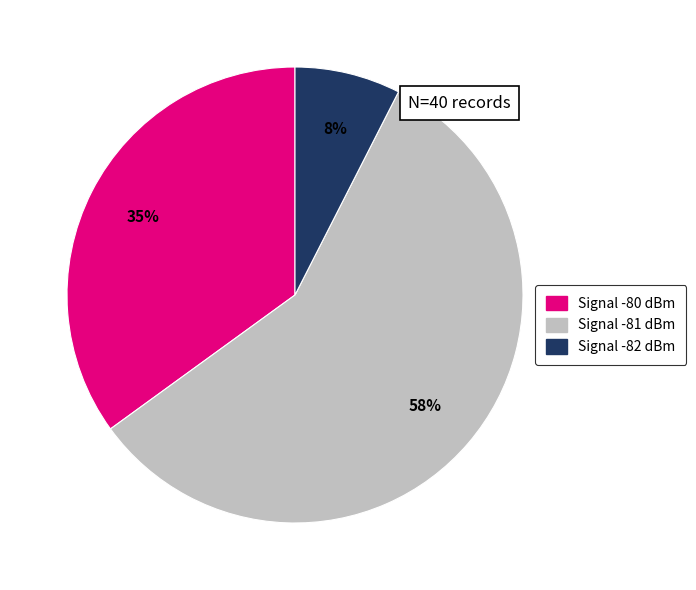

Is it true that Signal -80 dBm is 35% of the pie?

True